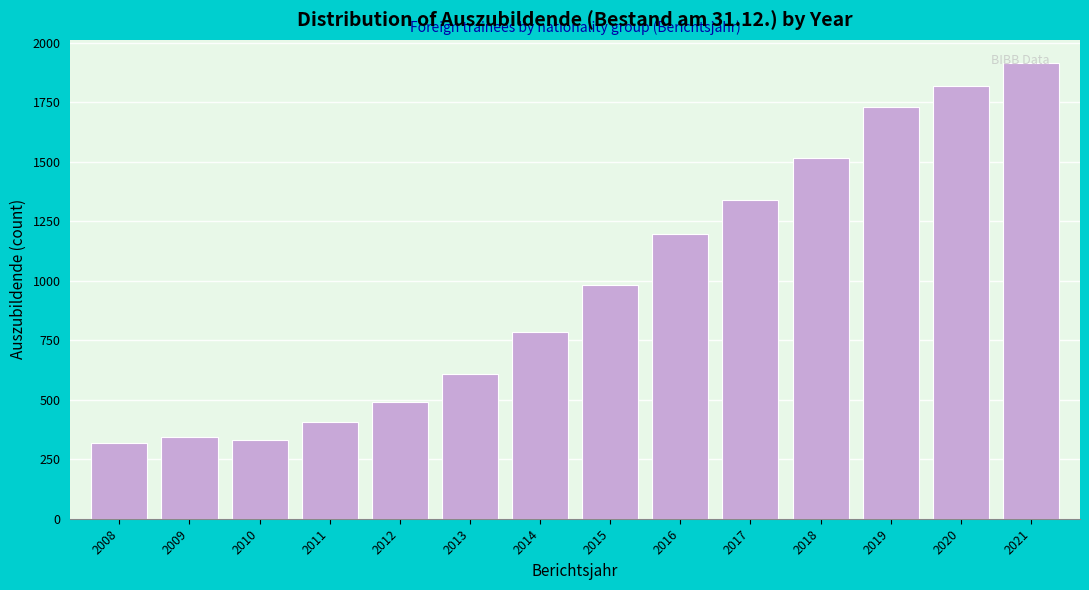

What is the difference between the values at 2019 and 2020?

90